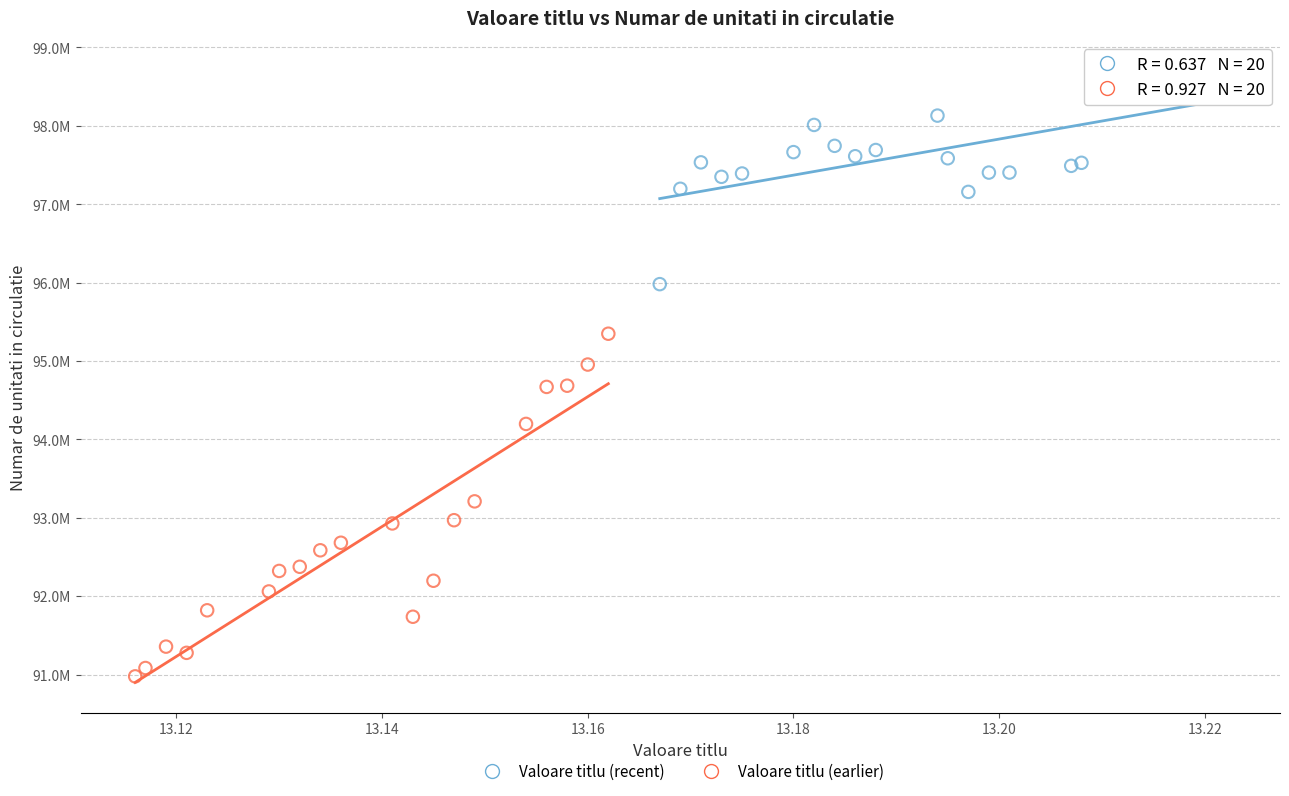

What are all the series names shown in the legend?

Valoare titlu (recent), Valoare titlu (earlier)